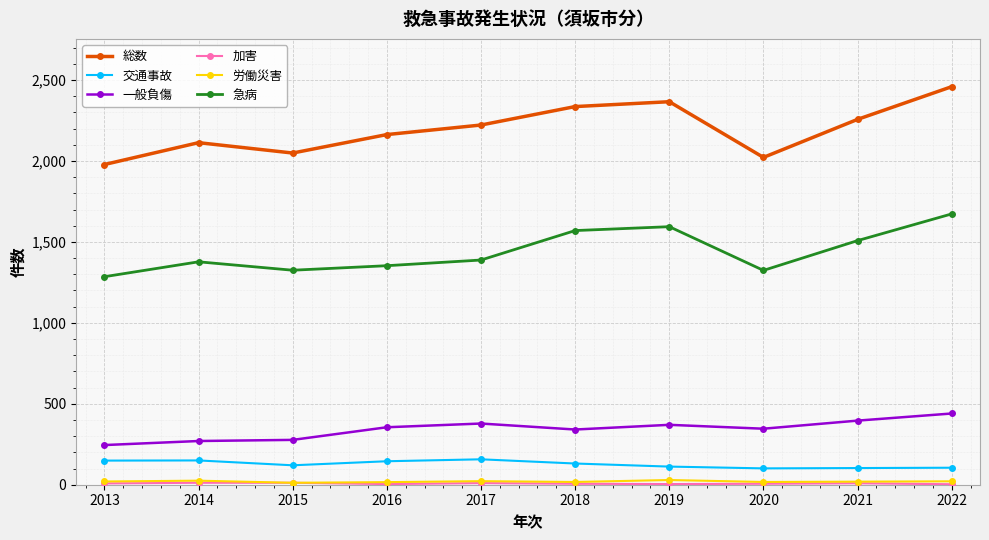

Read the 一般負傷 value at 2017, to the nearest 50.

400